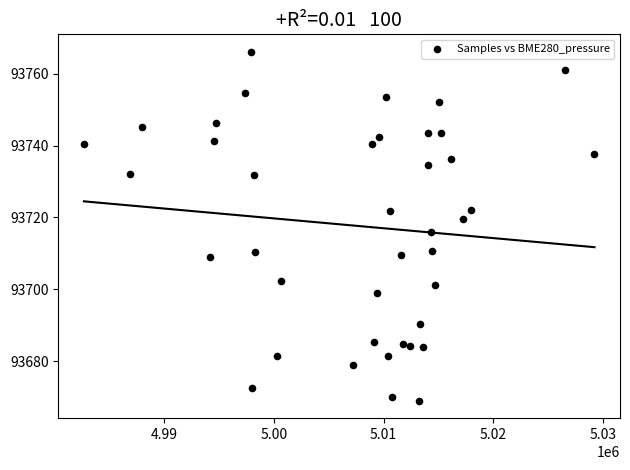

What is the range of Y values (max minus min)?

97.1